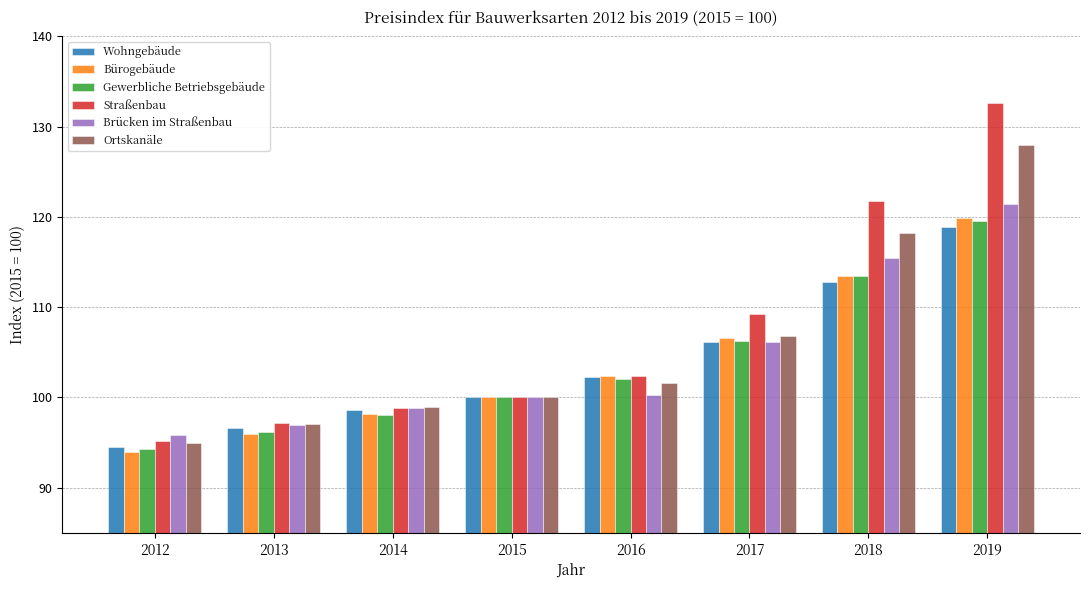

What is the value of the Straßenbau bar at the 7th from the left?

121.8